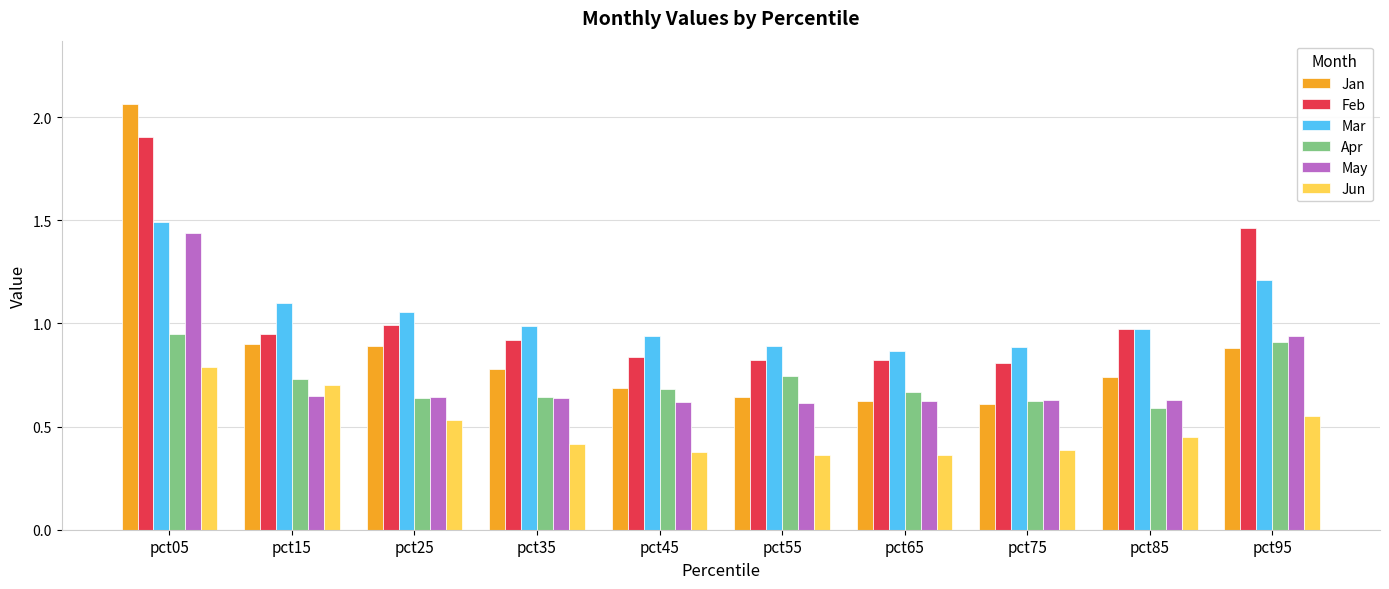

What are all the series names shown in the legend?

Jan, Feb, Mar, Apr, May, Jun